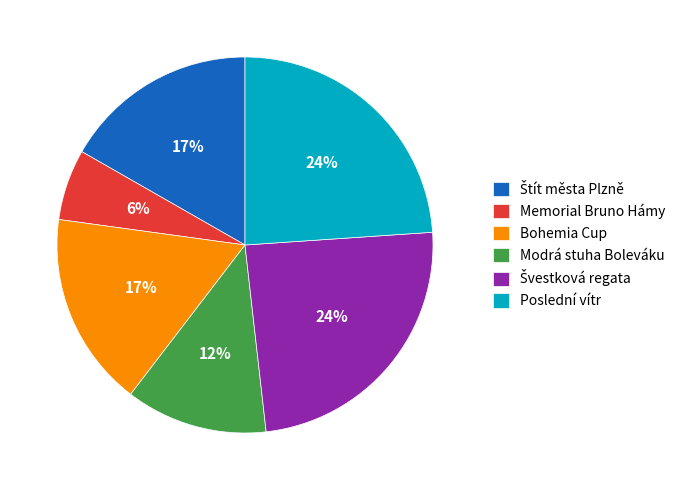

To the nearest percent, what is the average slice percentage?

17%